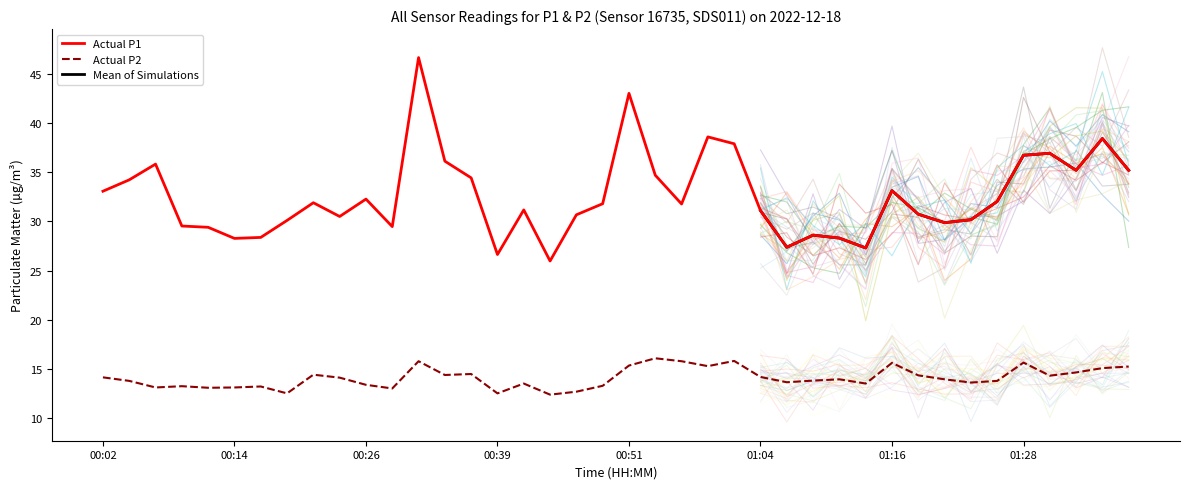

How many categories are shown in the chart?

40